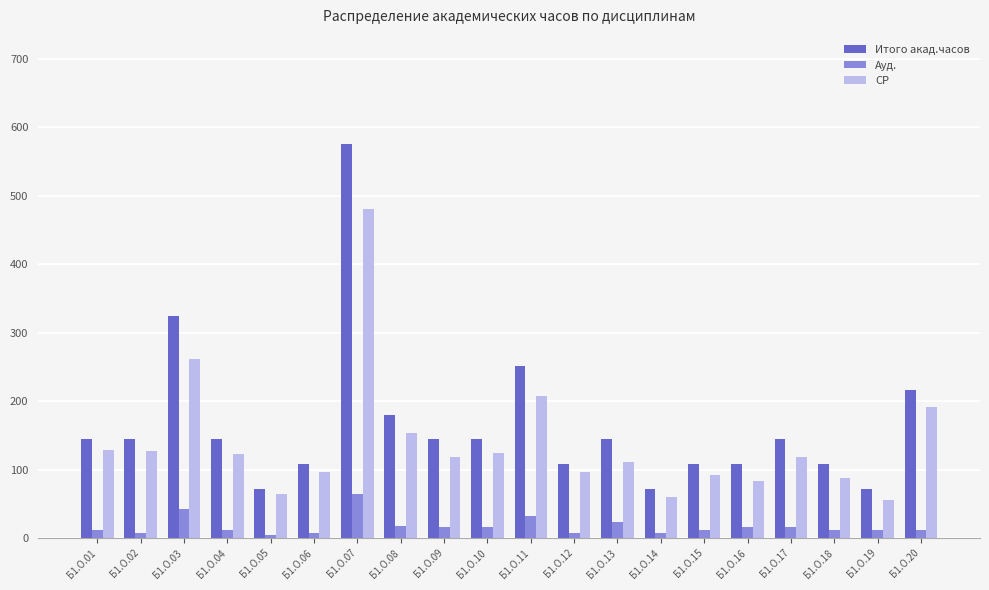

What is the spread (max minus min) of values at Б1.О.02?

136